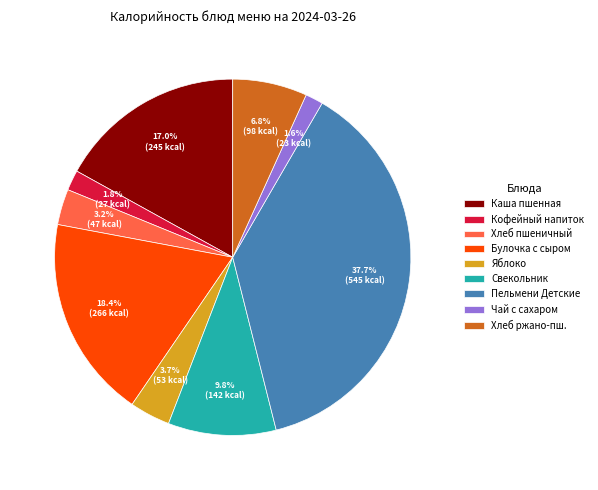

What portion of the pie excludes Хлеб ржано-пш.?

93.2%